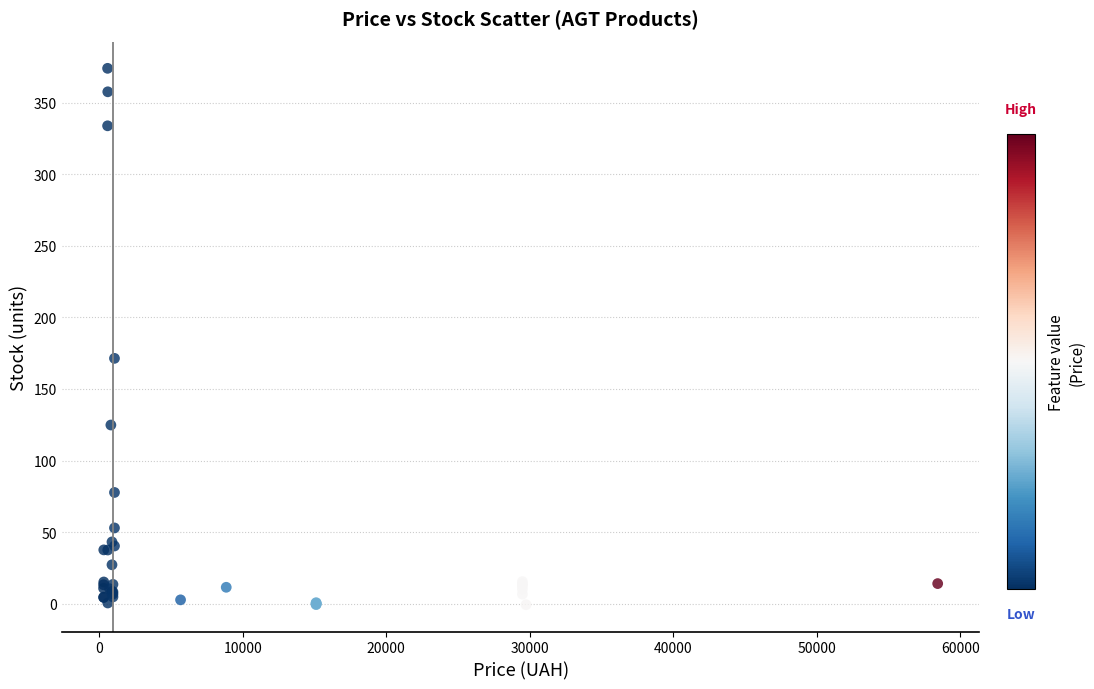

What Y value in the scatter plot is closest to 186?

171.4